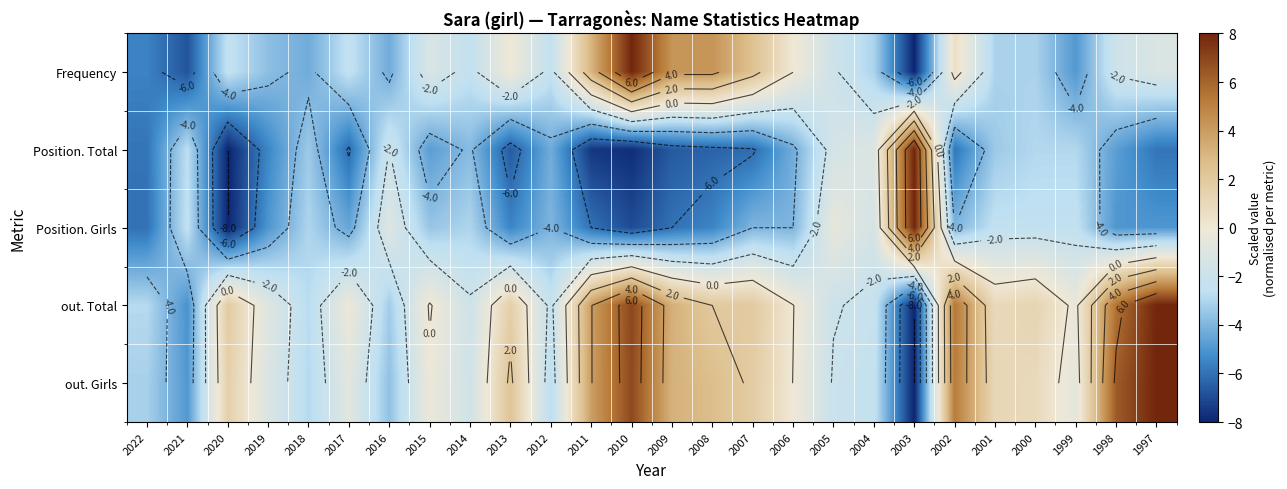

Count the number of categories in the chart.

26